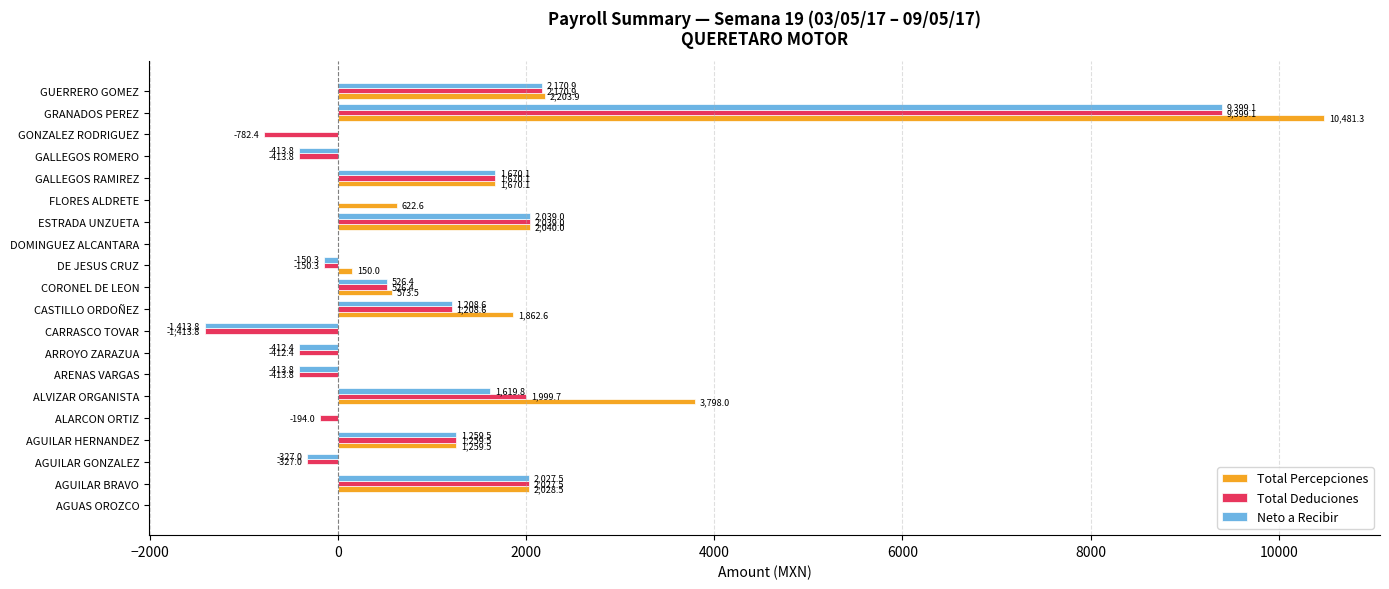

What is the average value of the Neto a Recibir series?

939.5